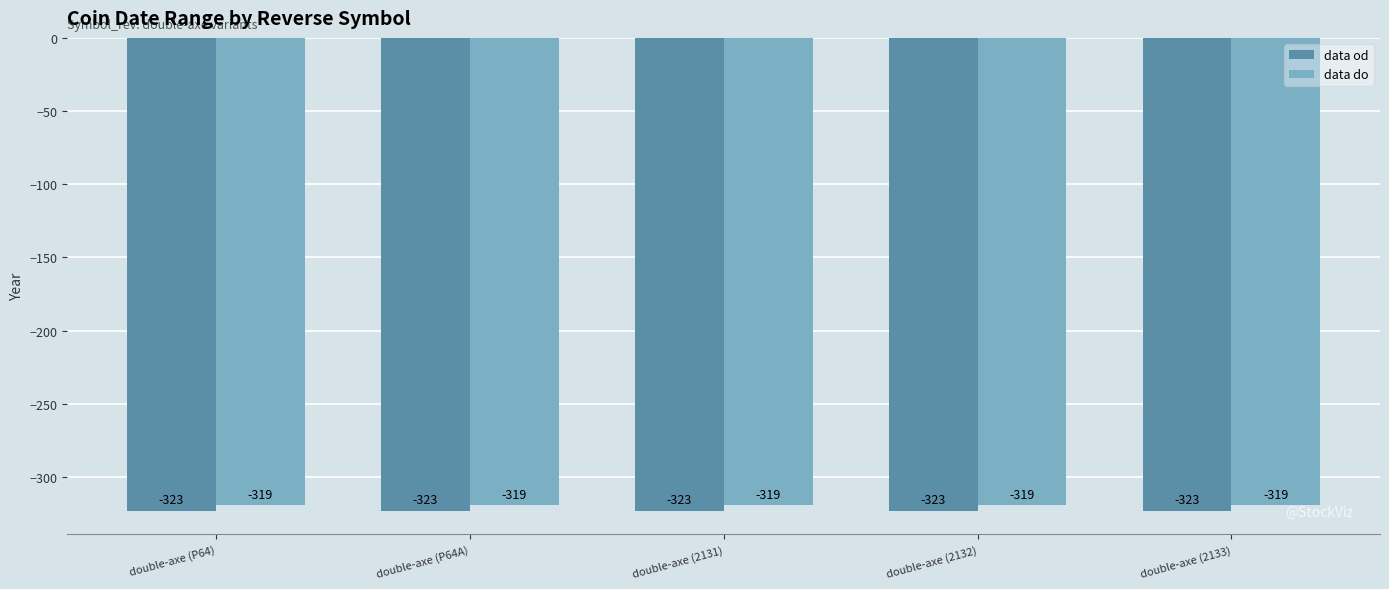

Rank the series at double-axe (2131) from lowest to highest value.

data od, data do